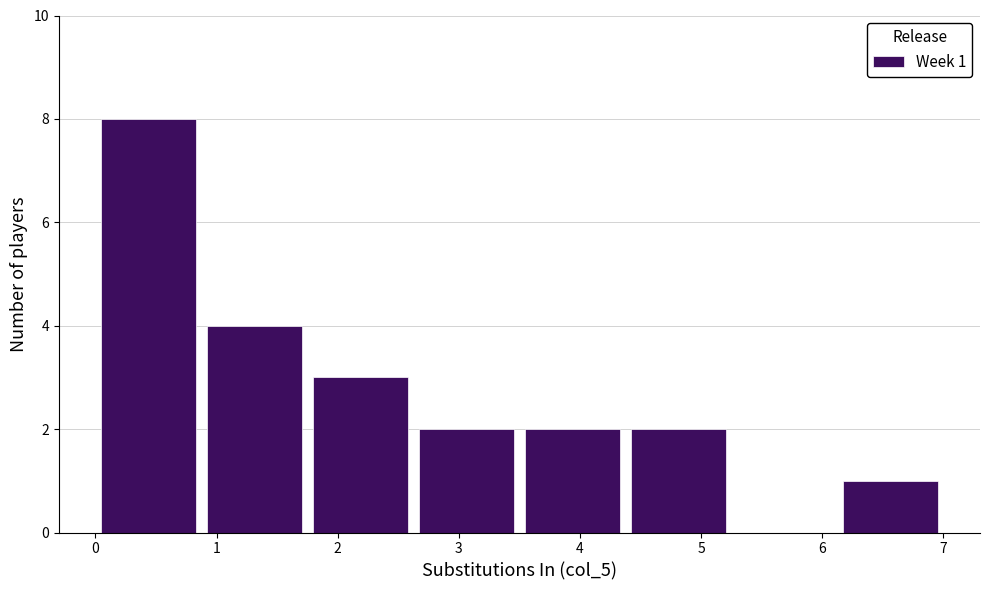

Over which range of the x-axis is the bar tallest?

0.0 to 0.9